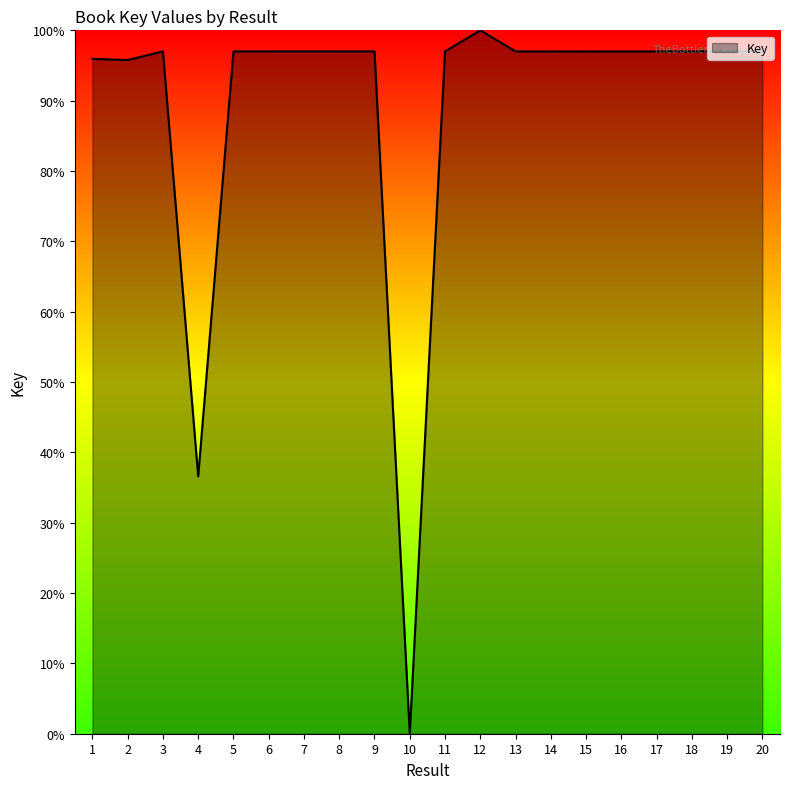

At which category does the chart reach its peak across all series?

12